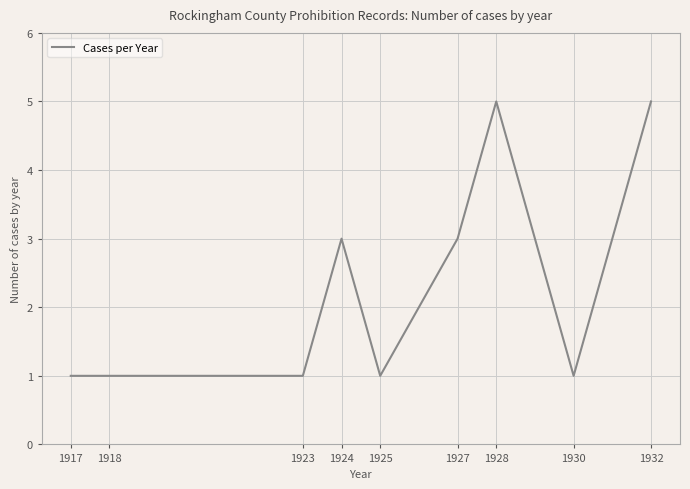

What is the difference between the maximum and minimum values?

4